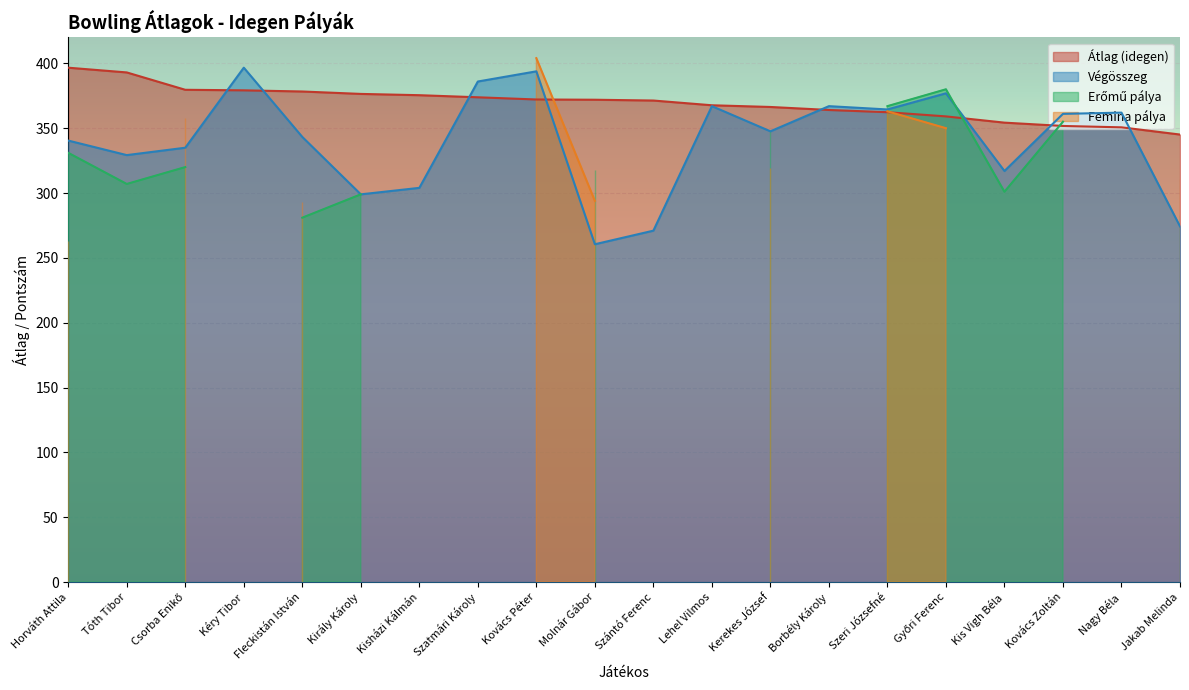

How many values in the Erőmű series exceed 299?

9